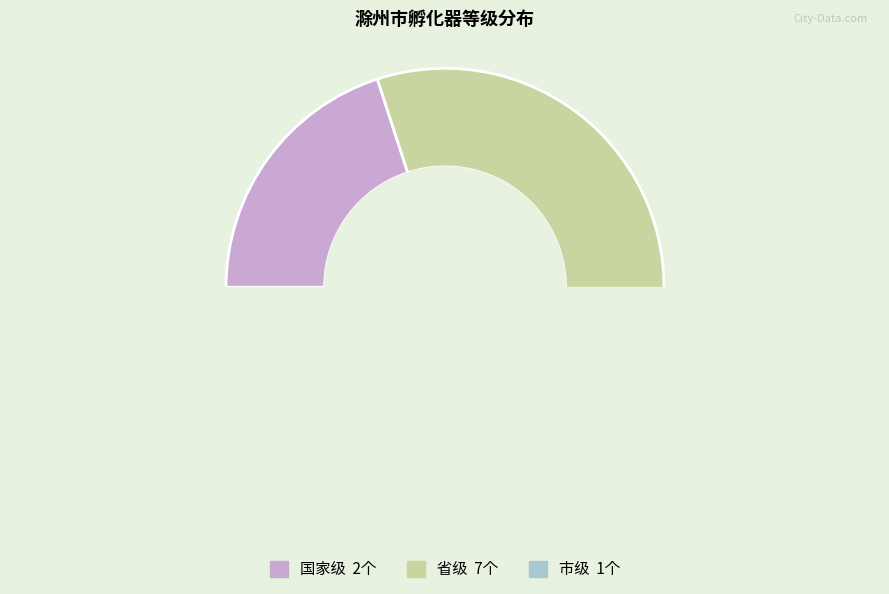

To the nearest percent, what is the combined percentage of 国家级 and 市级?

30%